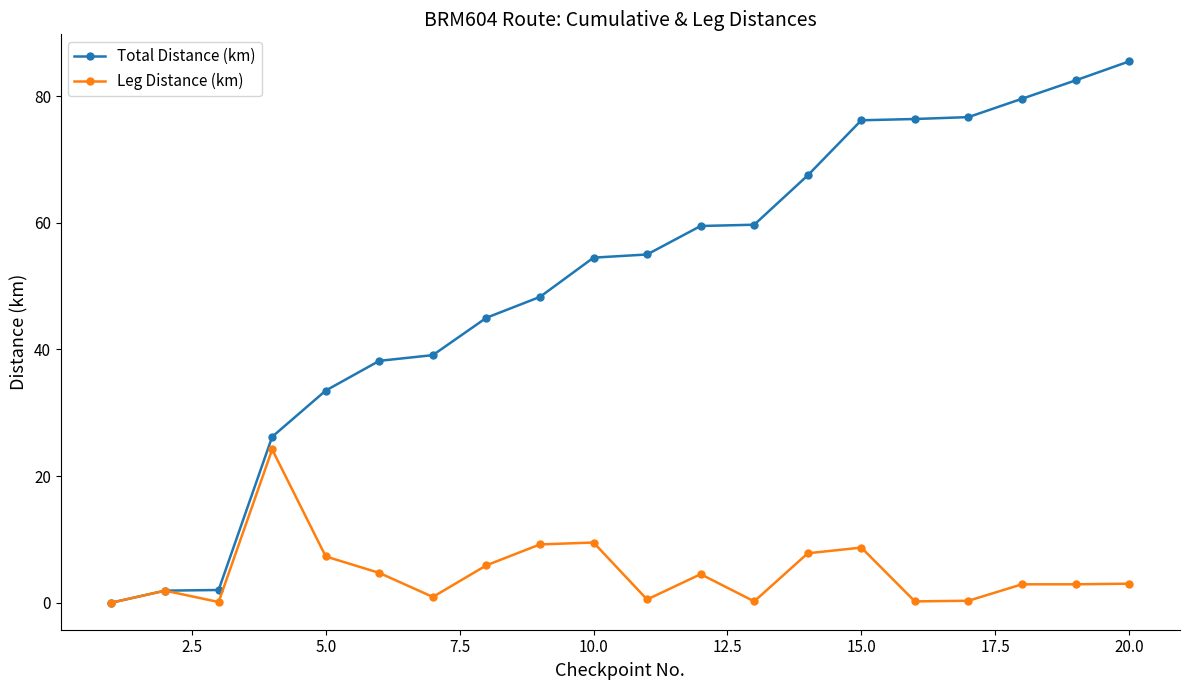

Which series has the largest total across all categories?

Total Distance (km)